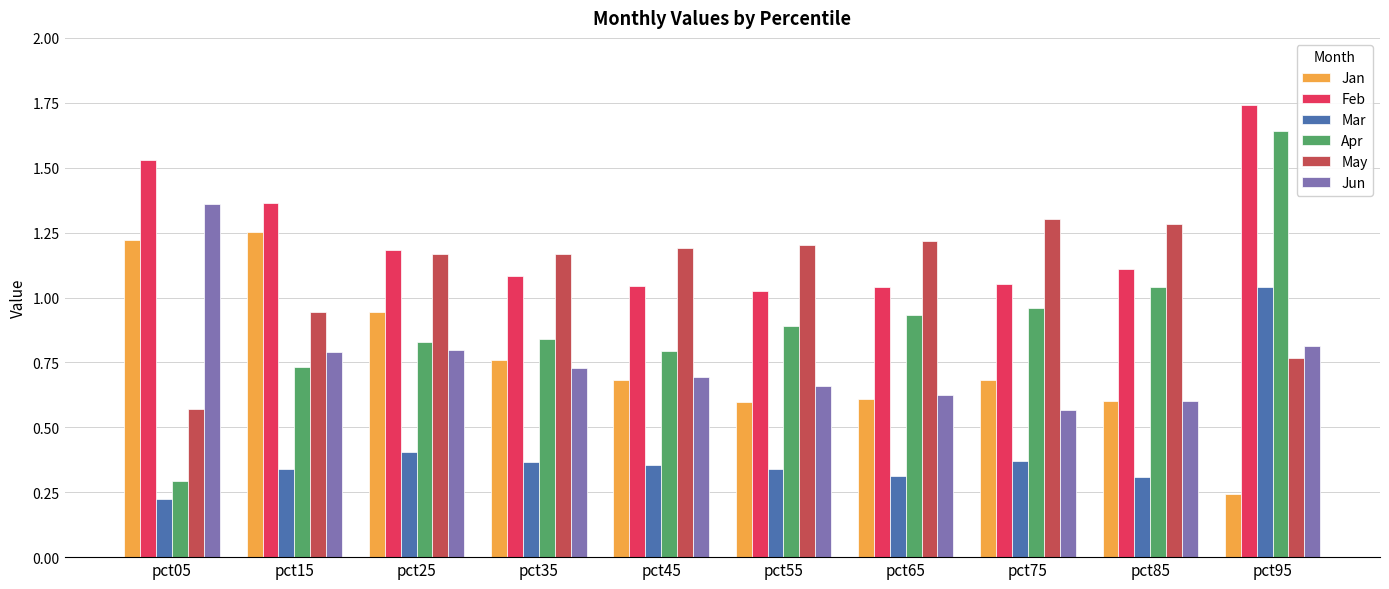

Which series has the largest range (max minus min)?

Apr